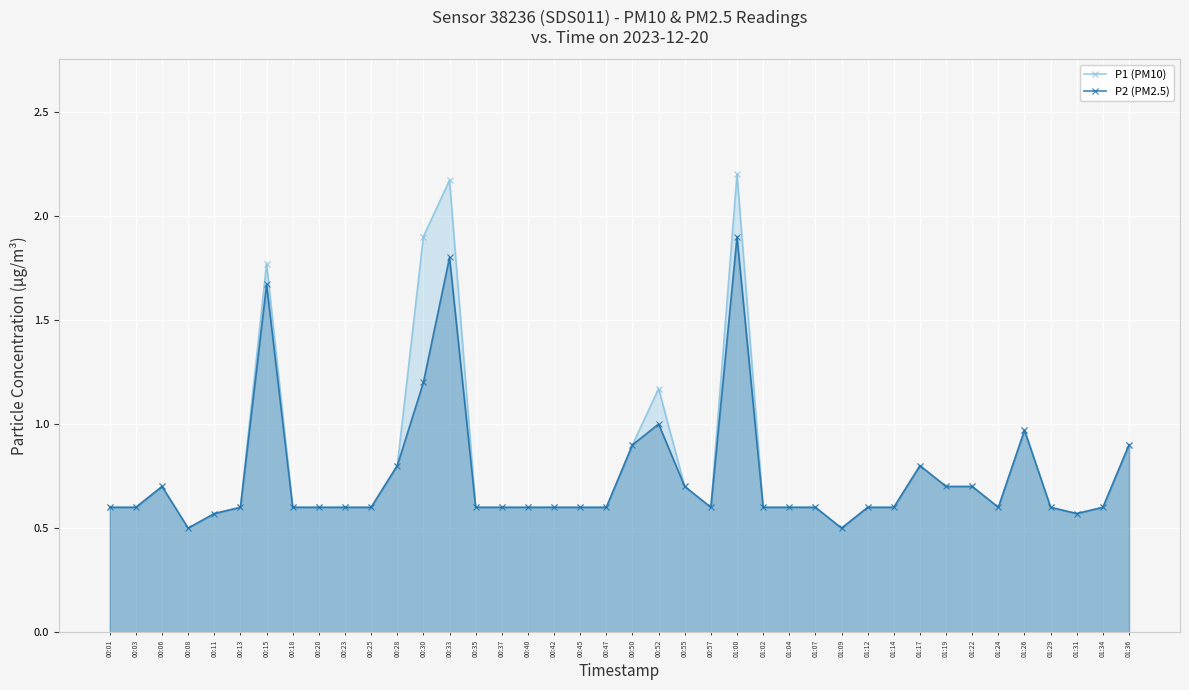

At which category is the sum across all series the highest?

01:00